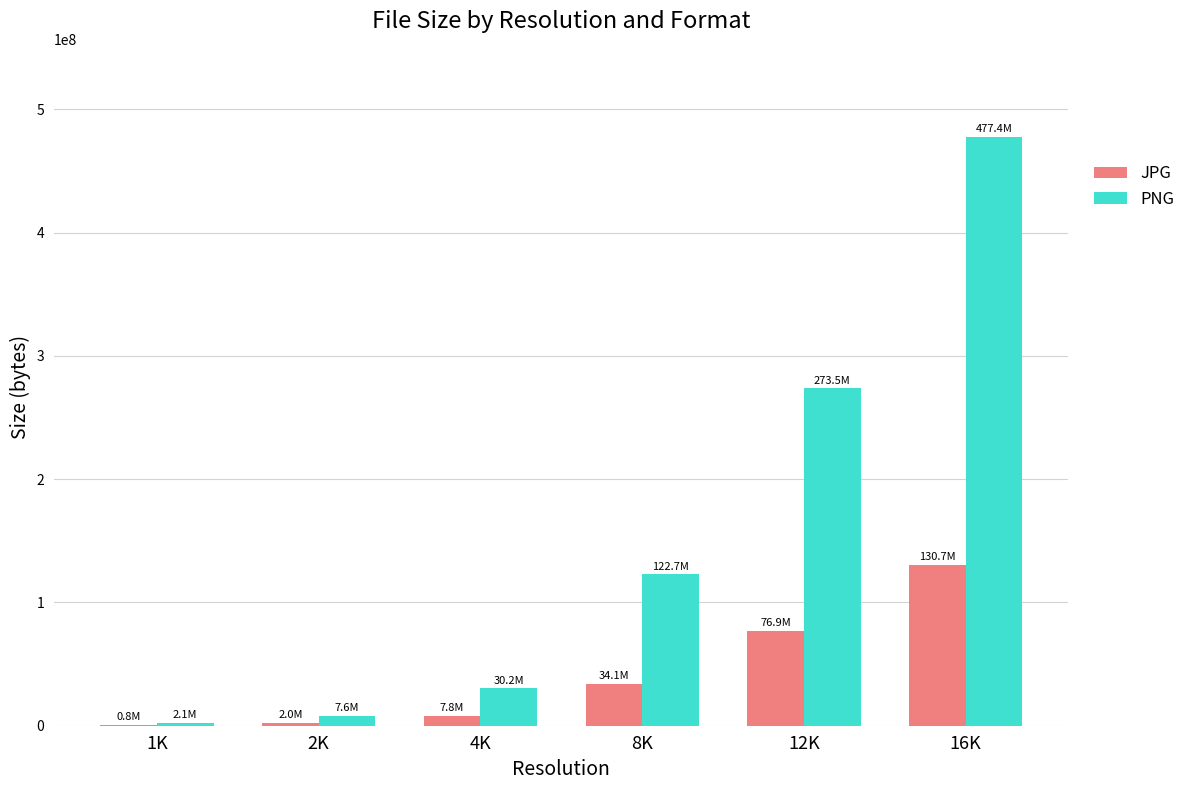

Is the value of PNG at 4K greater than the value of JPG at 16K?

No